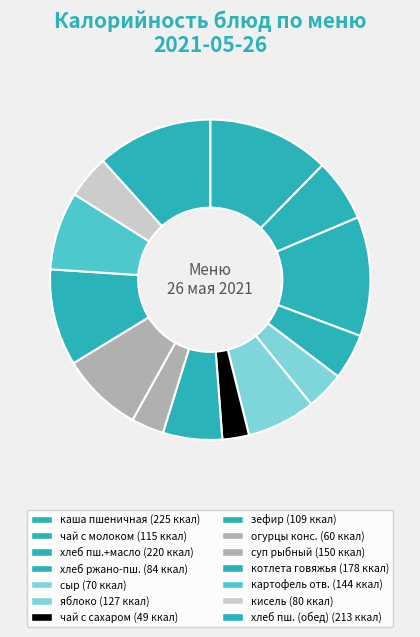

Is there a majority slice in this chart?

No